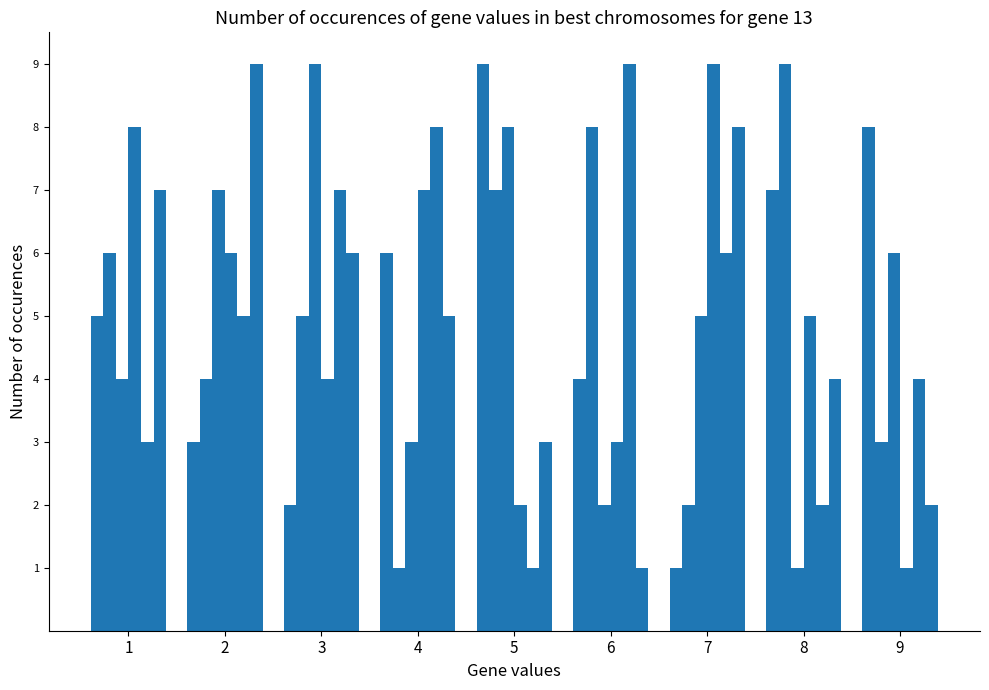

Reading right to left, what are all the values shown in this chart?

col_2: 8	7	1	4	9	6	2	3	5
col_5: 3	9	2	8	7	1	5	4	6
col_7: 6	1	5	2	8	3	9	7	4
col_8: 1	5	9	3	2	7	4	6	8
col_6: 4	2	6	9	1	8	7	5	3
col_4: 2	4	8	1	3	5	6	9	7